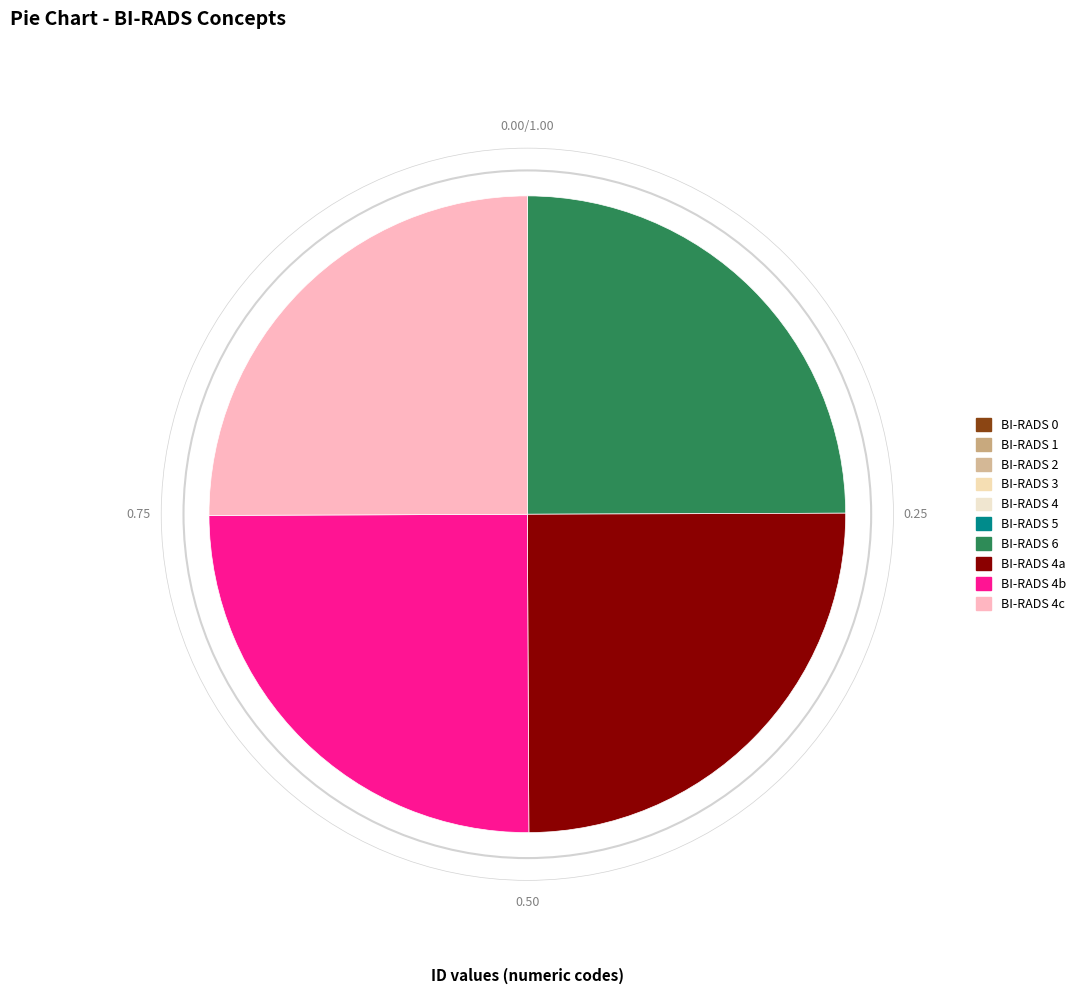

Rank the categories by value from highest to lowest.

BI-RADS 4c, BI-RADS 4b, BI-RADS 4a, BI-RADS 6, BI-RADS 5, BI-RADS 4, BI-RADS 3, BI-RADS 2, BI-RADS 1, BI-RADS 0